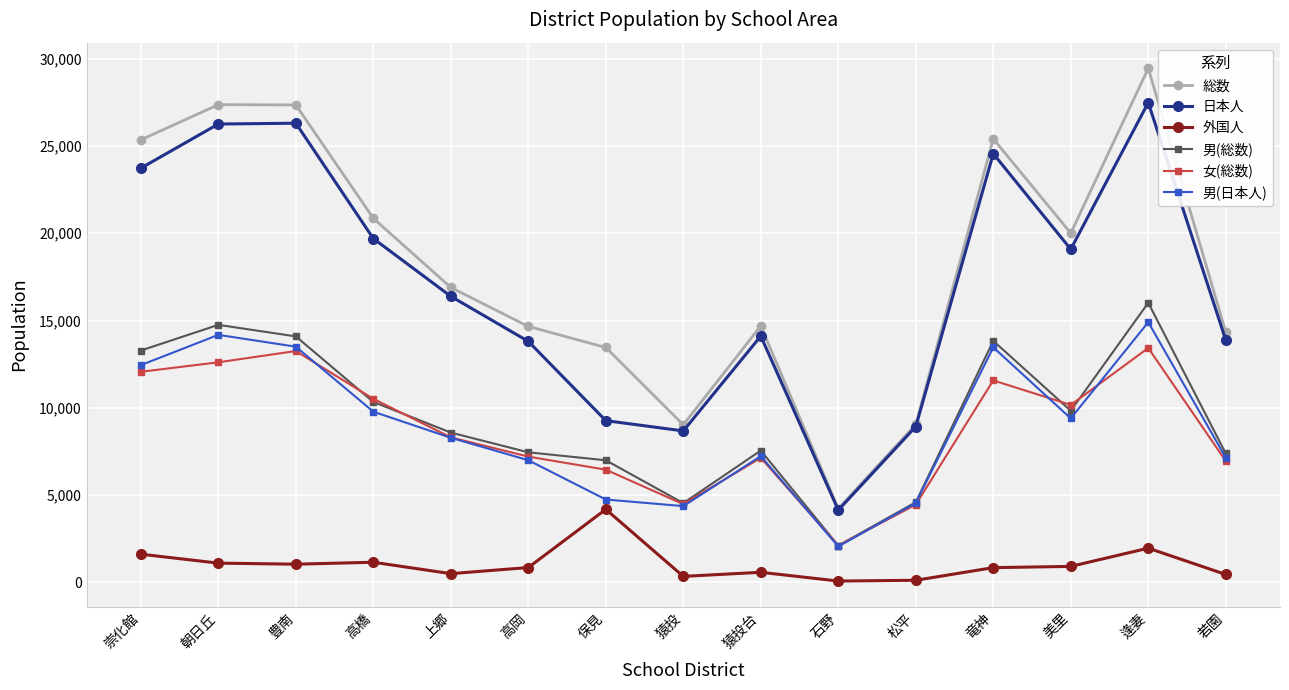

Which series changed the most between 松平 and 逢妻?

総数